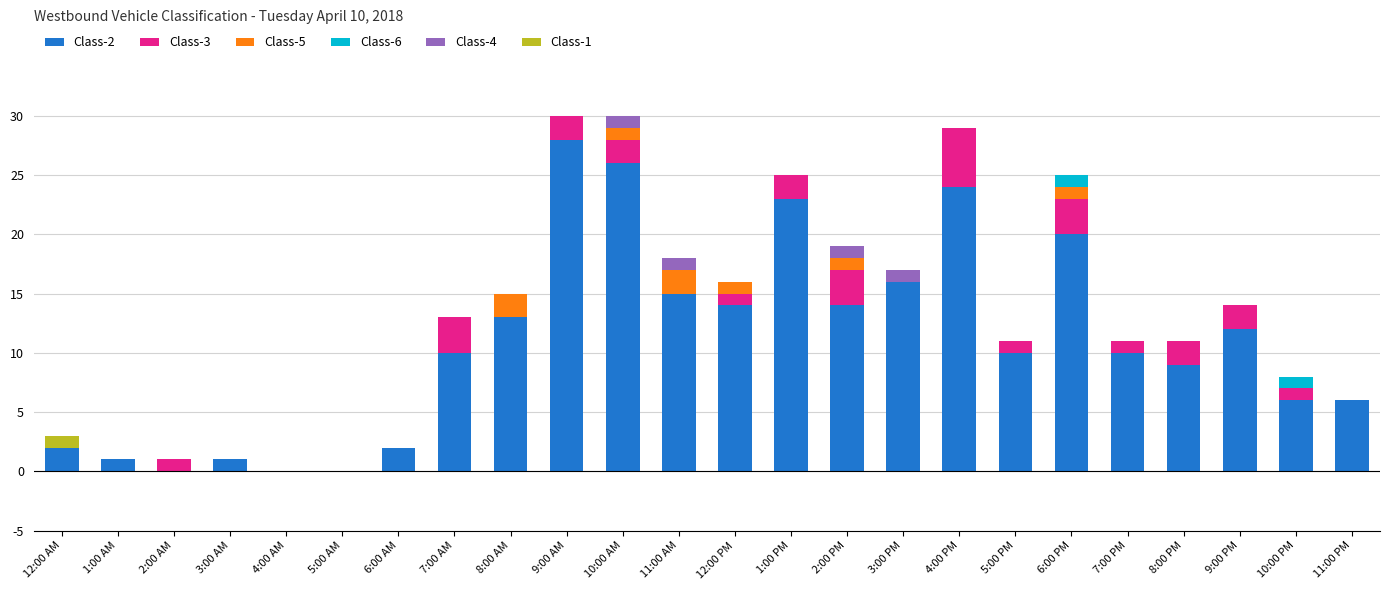

How many series are shown in this chart?

6